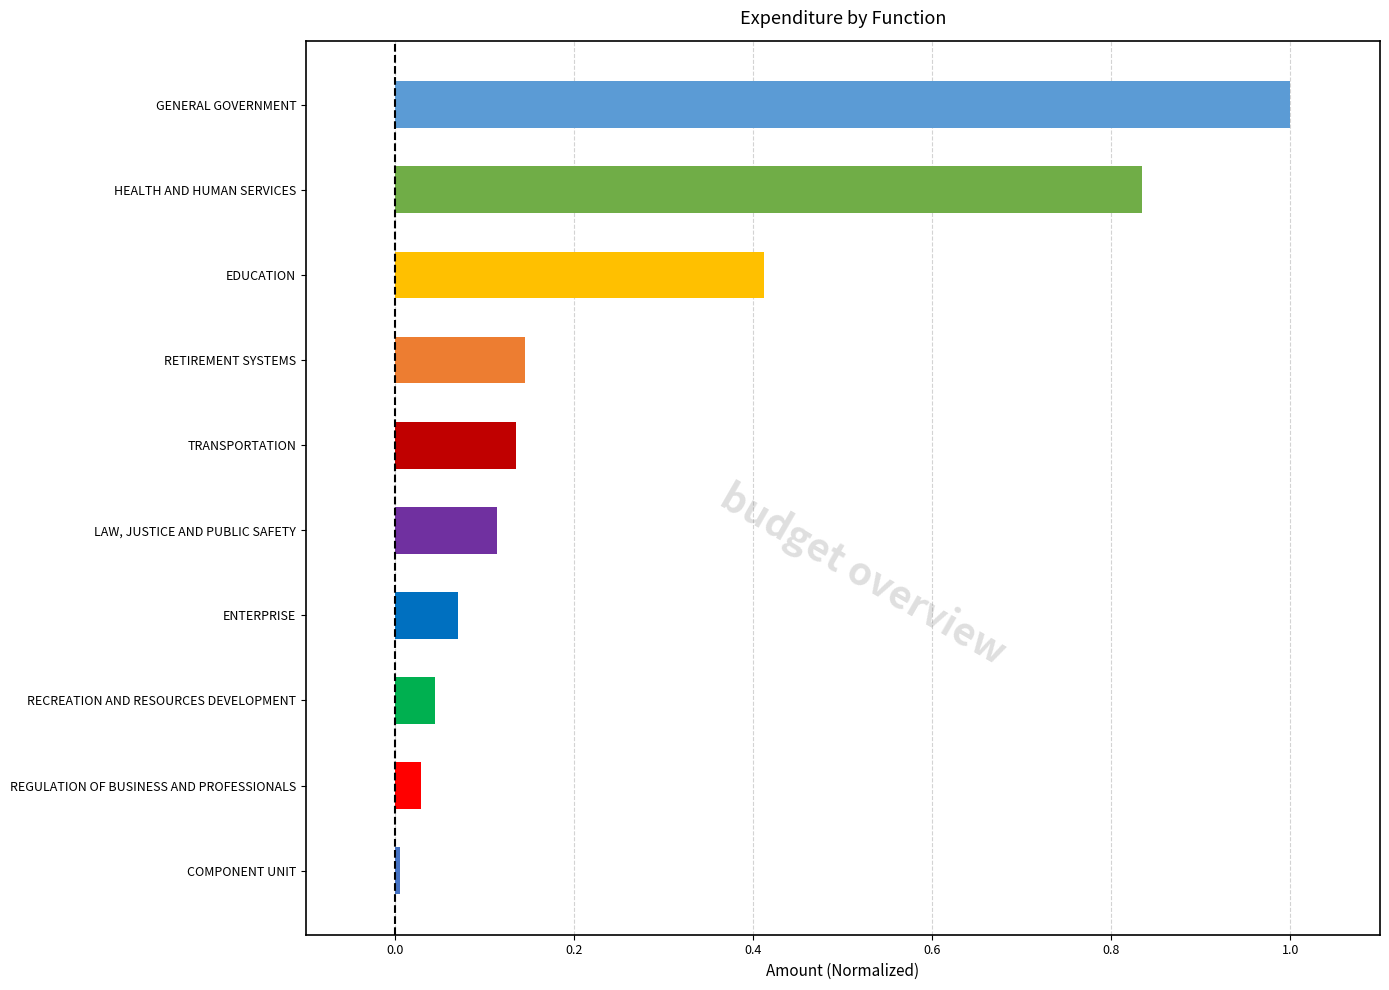

List the labels in order of value, largest first.

GENERAL GOVERNMENT, HEALTH AND HUMAN SERVICES, EDUCATION, RETIREMENT SYSTEMS, TRANSPORTATION, LAW, JUSTICE AND PUBLIC SAFETY, ENTERPRISE, RECREATION AND RESOURCES DEVELOPMENT, REGULATION OF BUSINESS AND PROFESSIONALS, COMPONENT UNIT